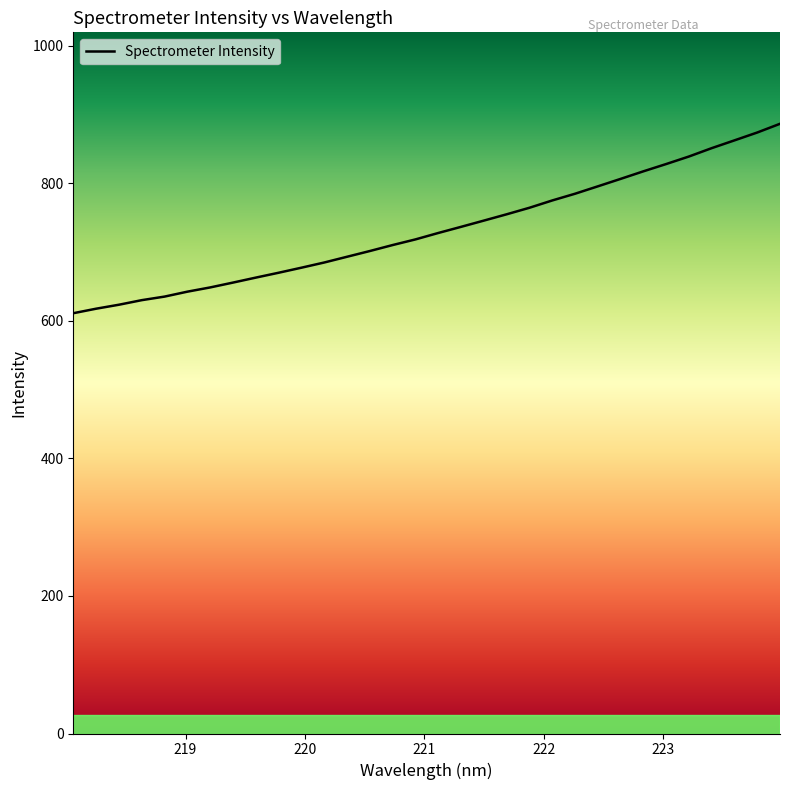

The value at 26 is 202.1. True or false?

False